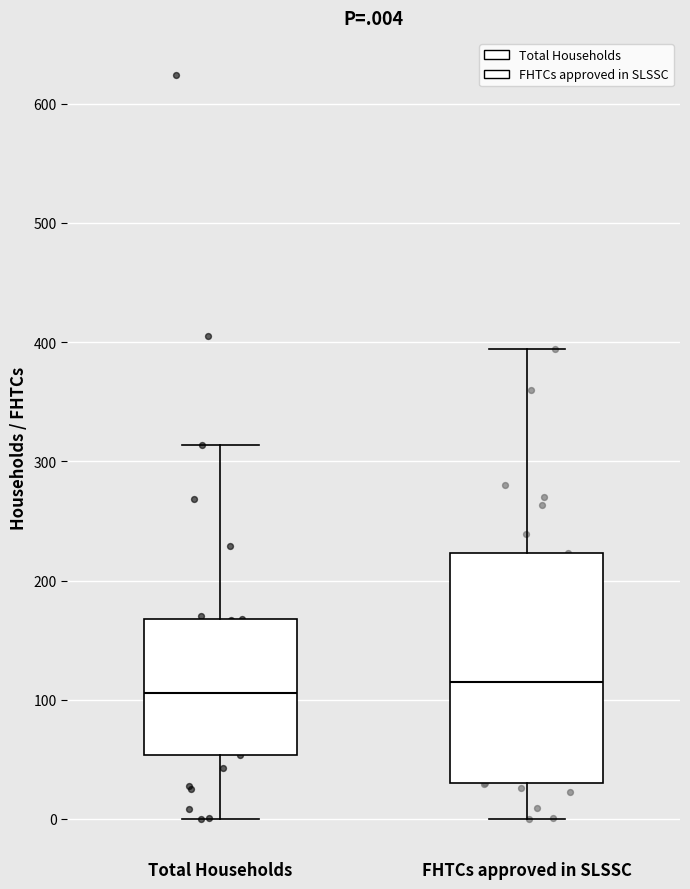

Reading left to right, read every box against the y-axis: the position of its median line, the range the box covers, and the ends of its whiskers. The values are not printed on the chart, so give them approximately, as read against the axis.

Total Households: median 110, box 50 to 170, whiskers 0 to 310
FHTCs approved in SLSSC: median 120, box 30 to 220, whiskers 0 to 390